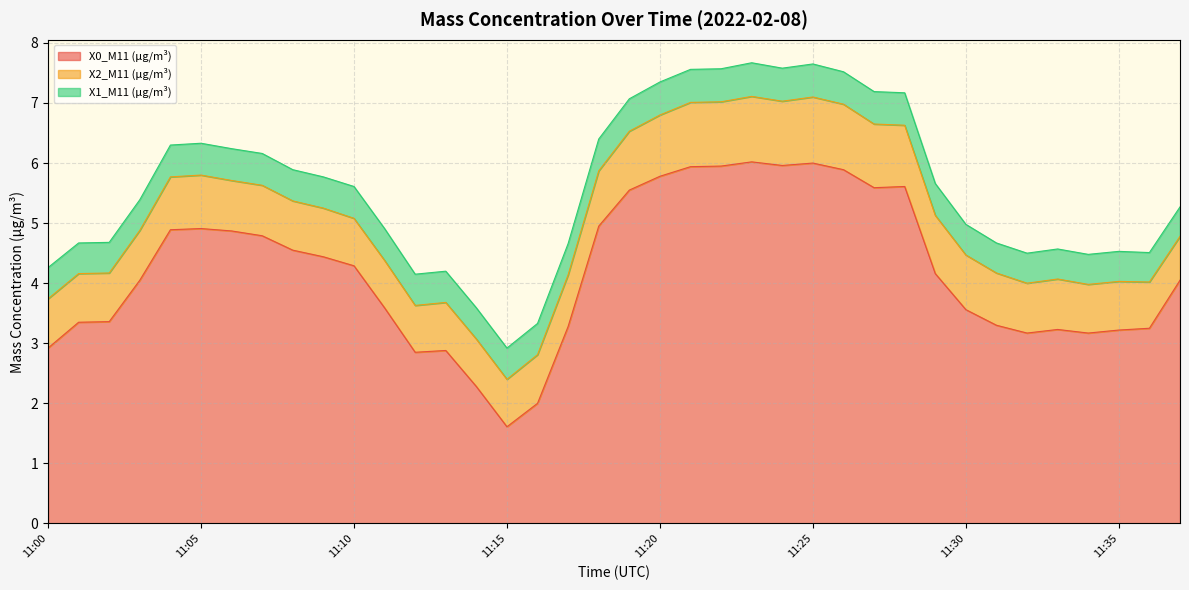

Reading left to right, list all the values displayed in this chart.

X0_M11 (μg/m³): 11:00=2.9	11:01=3.4	11:02=3.4	11:03=4.0	11:04=4.9	11:05=4.9	11:06=4.9	11:07=4.8	11:08=4.5	11:09=4.4	11:10=4.3	11:11=3.6	11:12=2.9	11:13=2.9	11:14=2.3	11:15=1.6	11:16=2.0	11:17=3.3	11:18=5.0	11:19=5.5	11:20=5.8	11:21=5.9	11:22=6.0	11:23=6.0	11:24=6.0	11:25=6.0	11:26=5.9	11:27=5.6	11:28=5.6	11:29=4.2	11:30=3.6	11:31=3.3	11:32=3.2	11:33=3.2	11:34=3.2	11:35=3.2	11:36=3.2	11:37=4.0
X2_M11 (μg/m³): 11:00=0.8	11:01=0.8	11:02=0.8	11:03=0.8	11:04=0.9	11:05=0.9	11:06=0.8	11:07=0.8	11:08=0.8	11:09=0.8	11:10=0.8	11:11=0.8	11:12=0.8	11:13=0.8	11:14=0.8	11:15=0.8	11:16=0.8	11:17=0.9	11:18=0.9	11:19=1.0	11:20=1.0	11:21=1.1	11:22=1.1	11:23=1.1	11:24=1.1	11:25=1.1	11:26=1.1	11:27=1.1	11:28=1.0	11:29=1.0	11:30=0.9	11:31=0.9	11:32=0.8	11:33=0.8	11:34=0.8	11:35=0.8	11:36=0.8	11:37=0.7
X1_M11 (μg/m³): 11:00=0.5	11:01=0.5	11:02=0.5	11:03=0.5	11:04=0.5	11:05=0.5	11:06=0.5	11:07=0.5	11:08=0.5	11:09=0.5	11:10=0.5	11:11=0.5	11:12=0.5	11:13=0.5	11:14=0.5	11:15=0.5	11:16=0.5	11:17=0.5	11:18=0.5	11:19=0.5	11:20=0.6	11:21=0.6	11:22=0.6	11:23=0.6	11:24=0.6	11:25=0.6	11:26=0.5	11:27=0.5	11:28=0.5	11:29=0.5	11:30=0.5	11:31=0.5	11:32=0.5	11:33=0.5	11:34=0.5	11:35=0.5	11:36=0.5	11:37=0.5